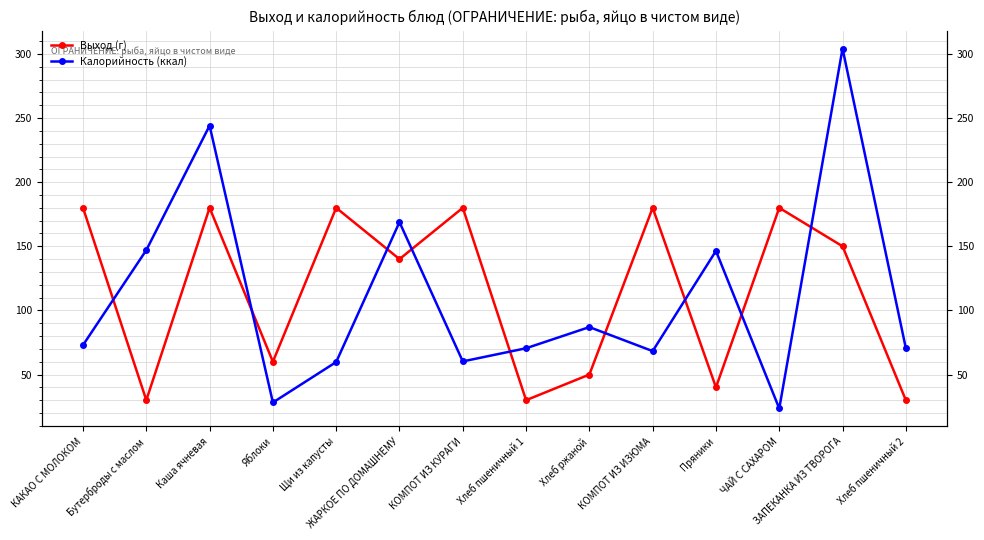

Where does the Выход (г) series first go above 150?

КАКАО С МОЛОКОМ